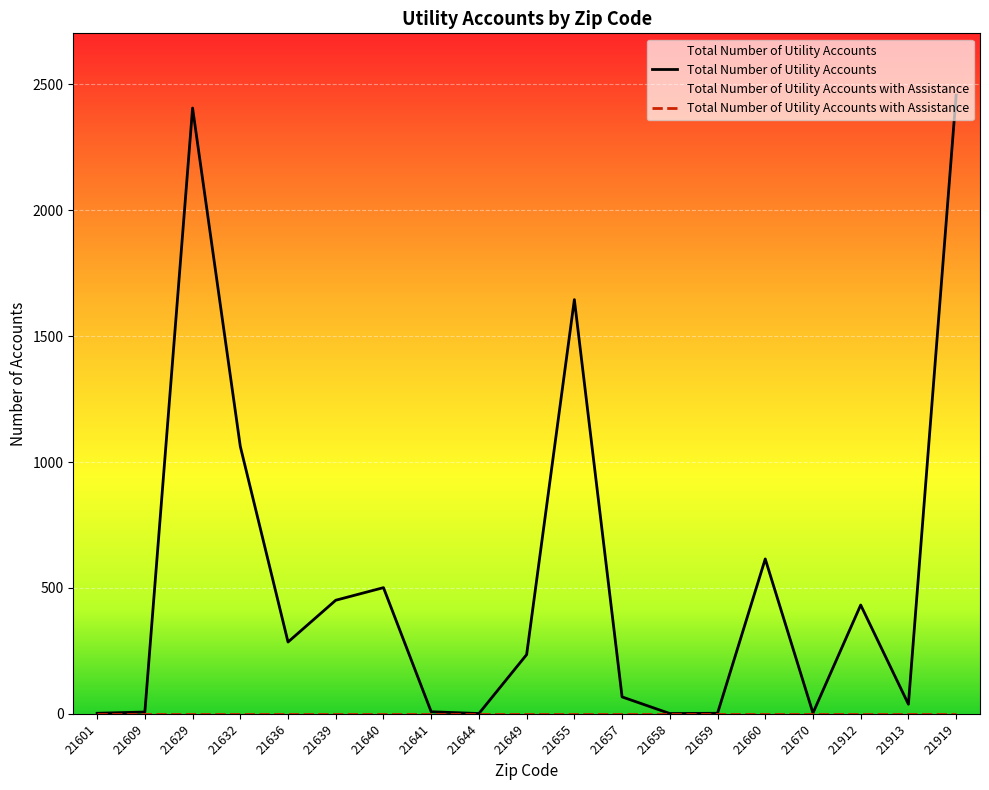

Reading right to left, list all the values displayed in this chart.

21919=2457	21913=38	21912=432	21670=3	21660=615	21659=2	21658=1	21657=67	21655=1645	21649=235	21644=1	21641=8	21640=501	21639=451	21636=285	21632=1062	21629=2406	21609=7	21601=2